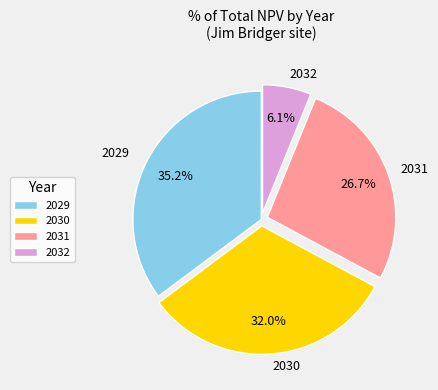

What portion of the pie excludes 2032?

93.9%